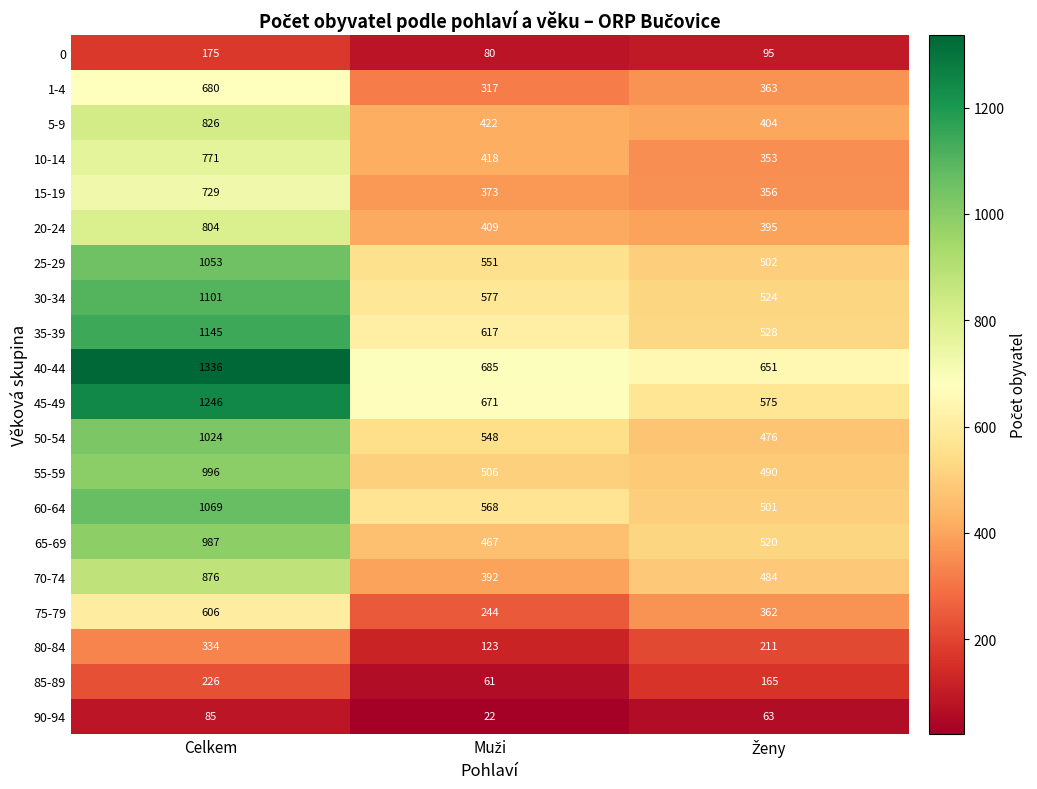

At which label does 50-54 first exceed 548?

Celkem